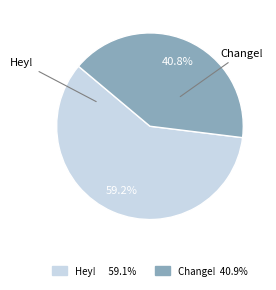

True or false: Hey! accounts for 59% of the total.

True